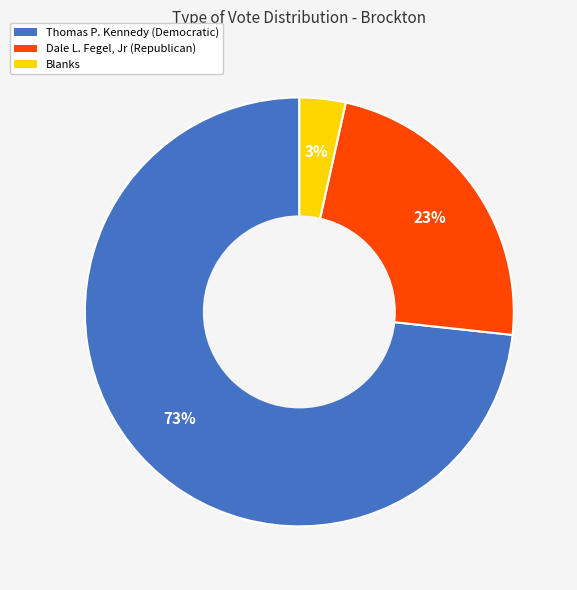

What is the majority slice?

Thomas P. Kennedy (Democratic)